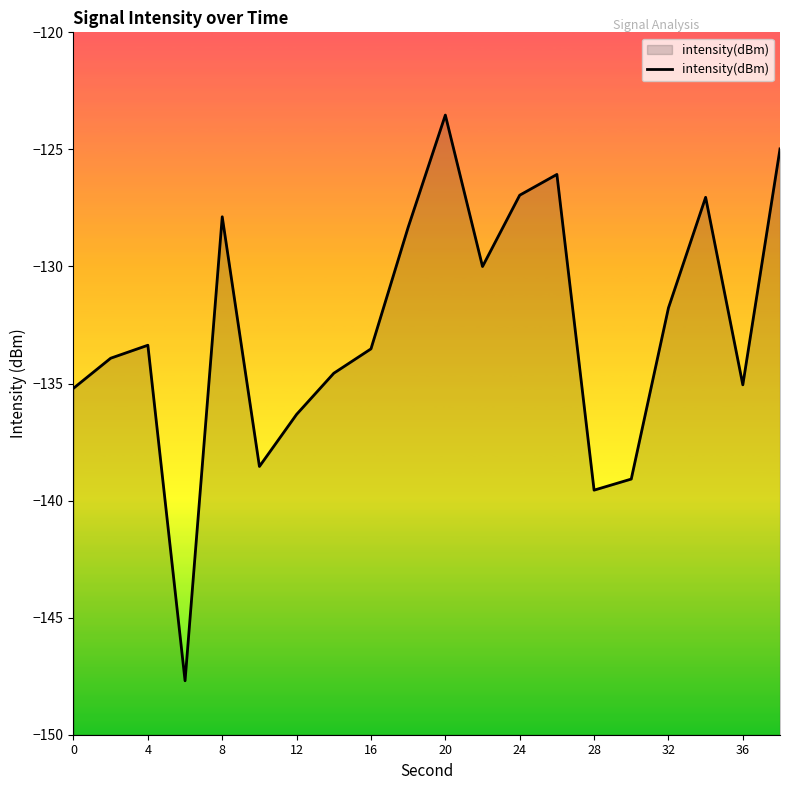

What is the minimum value shown in the chart?

-147.7